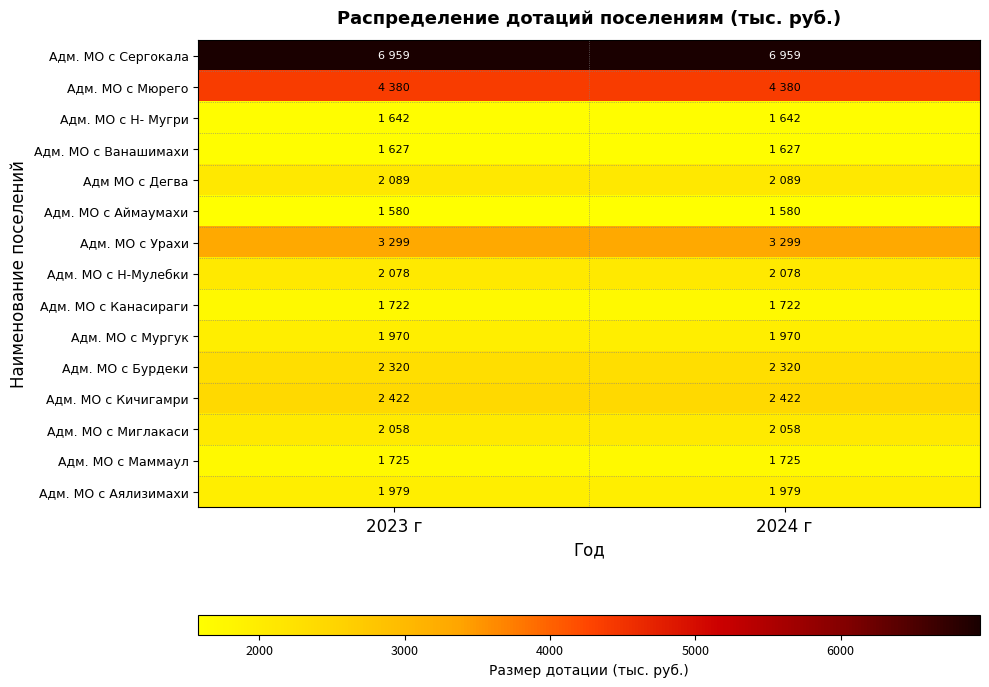

How many categories are shown in the chart?

2